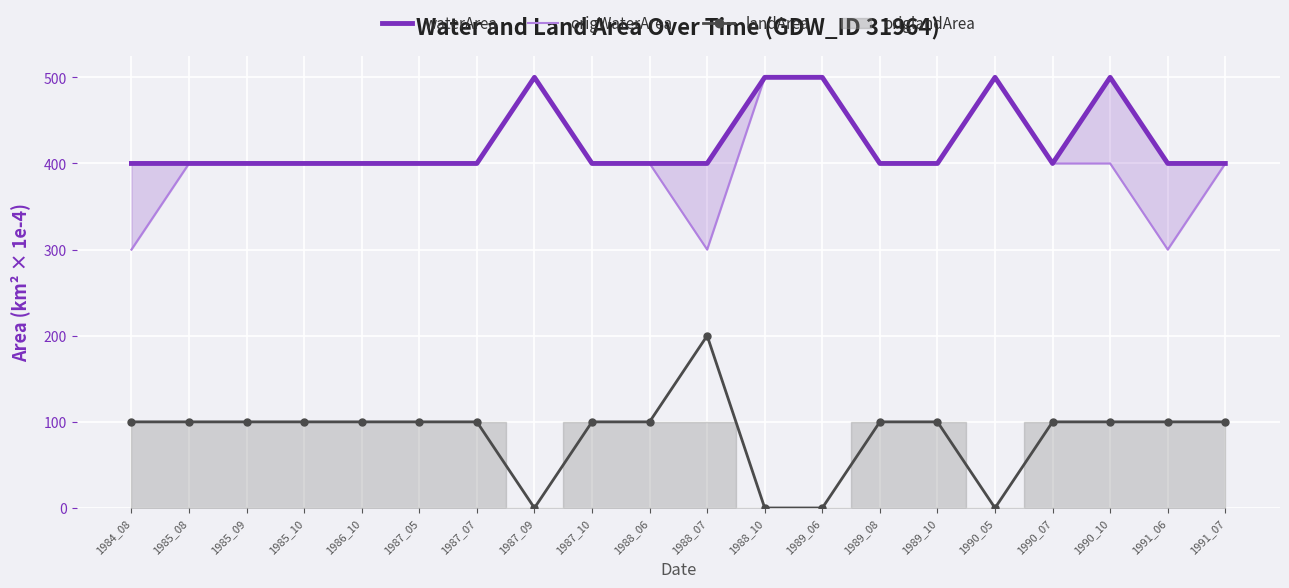

True or false: waterArea and landArea intersect in this chart.

False